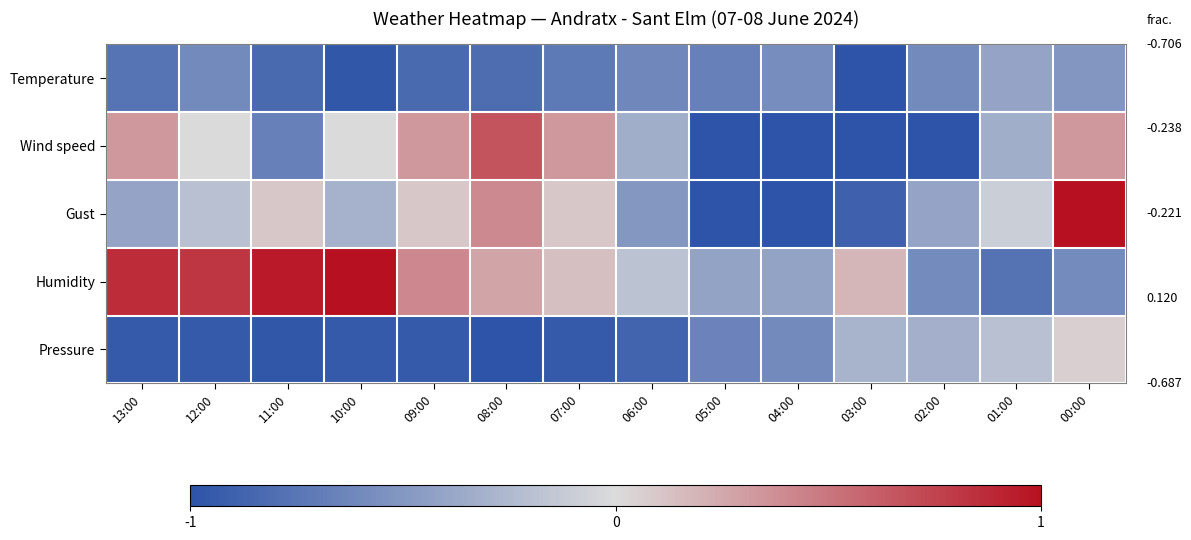

Count the number of data series in this chart.

5